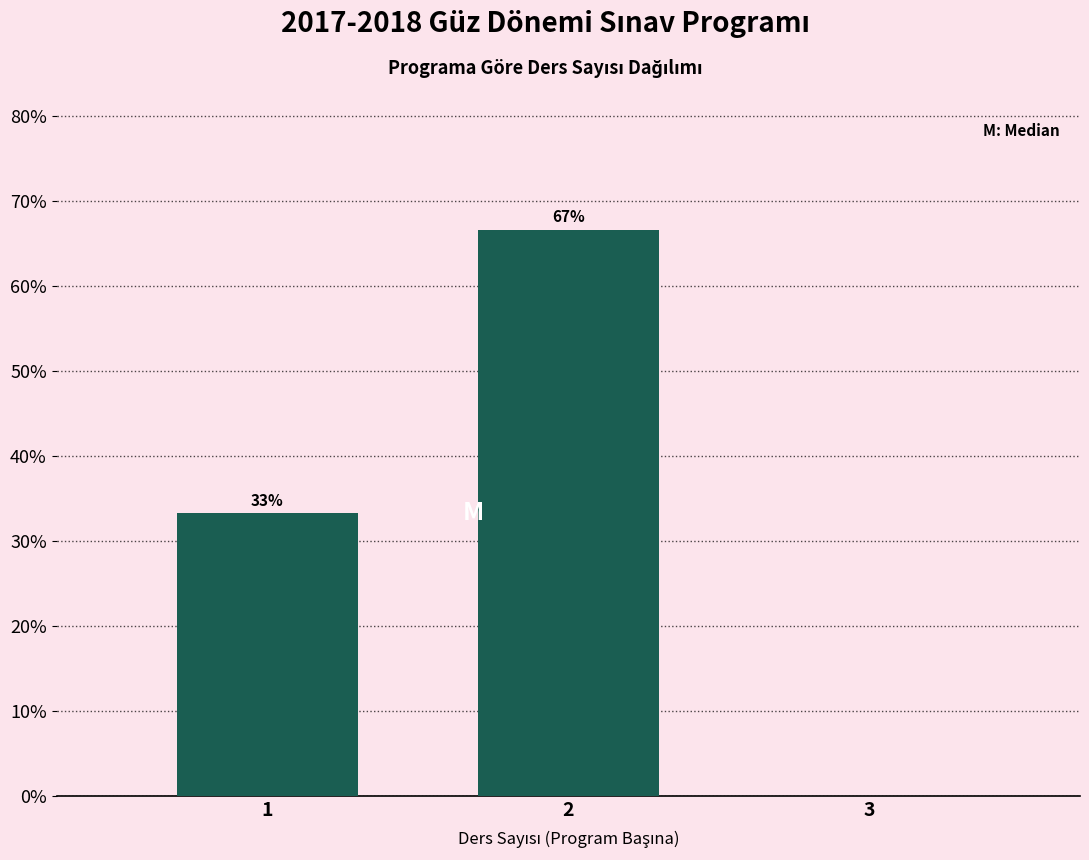

What is the greatest value displayed?

66.7